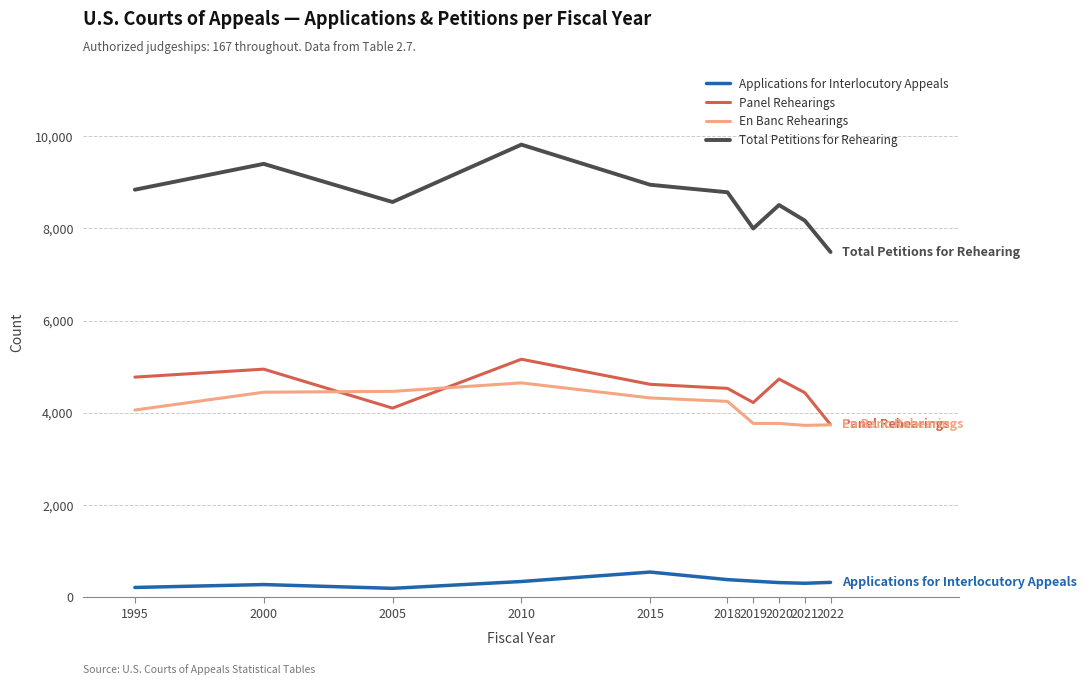

True or false: Total Petitions for Rehearing and En Banc Rehearings cross at least once.

False